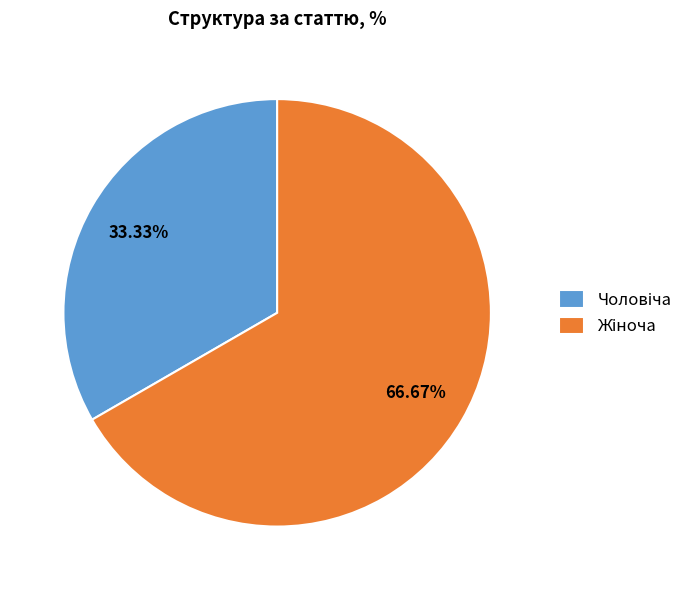

Is there a majority slice in this chart?

Yes